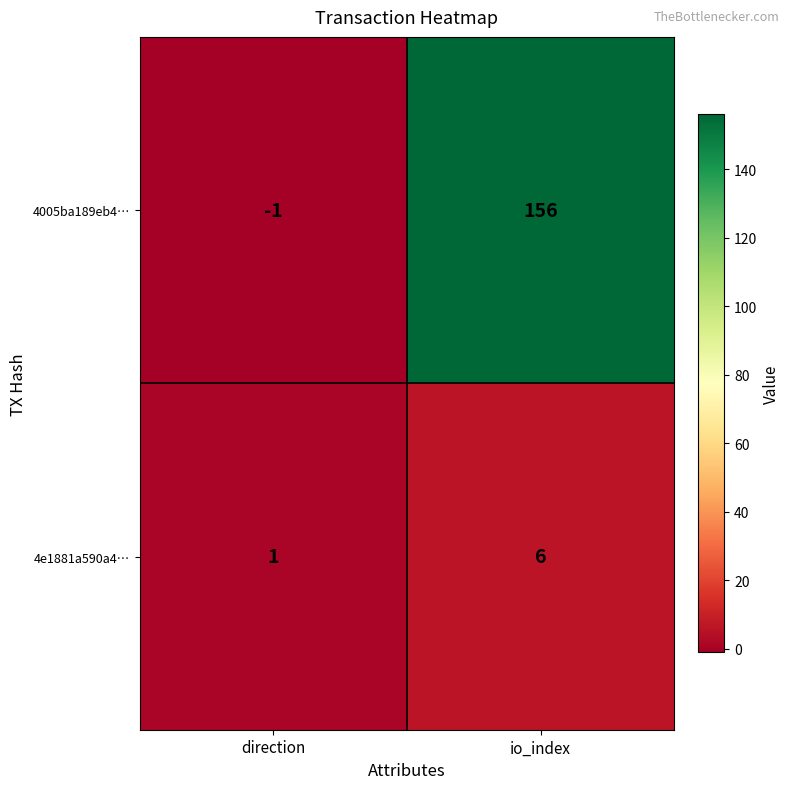

Where is 4e1881a590a4… nearest to the value 3?

direction